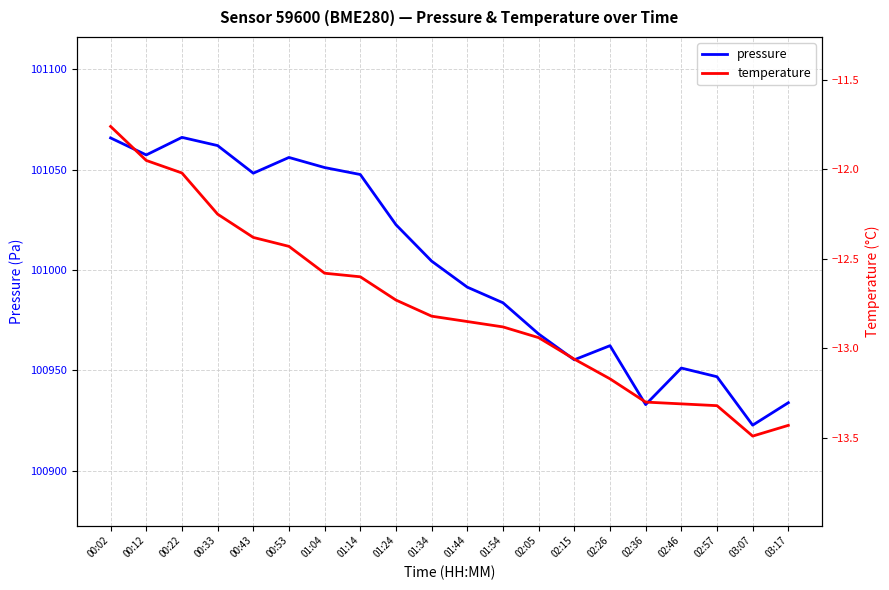

What is the difference between the maximum and minimum values in the temperature series?

1.7